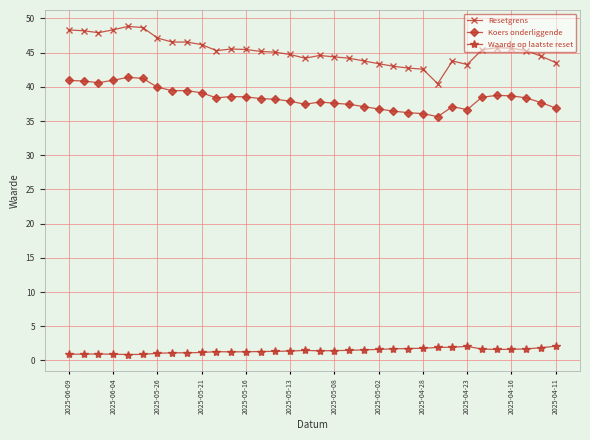

True or false: Resetgrens and Koers onderliggende intersect in this chart.

False